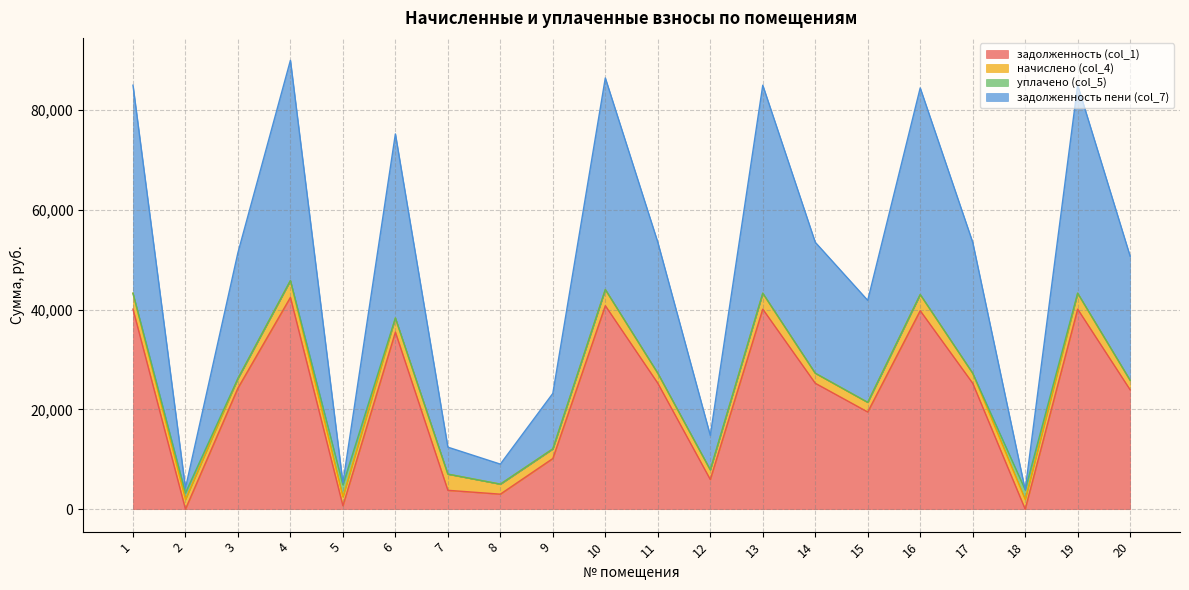

In задолженность пени (col_7), how many points are lower than both neighbors (excluding endpoints)?

6